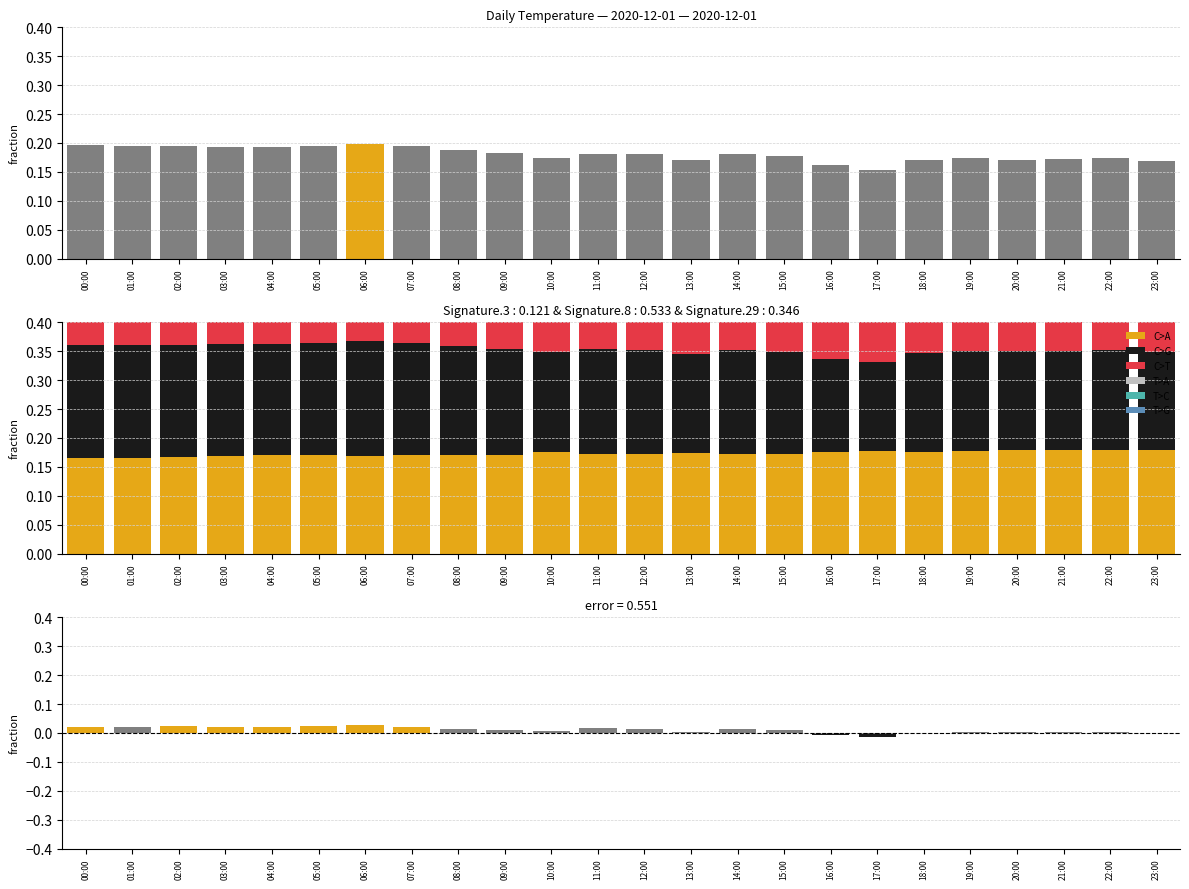

What is the average value of the T>C series?

0.2